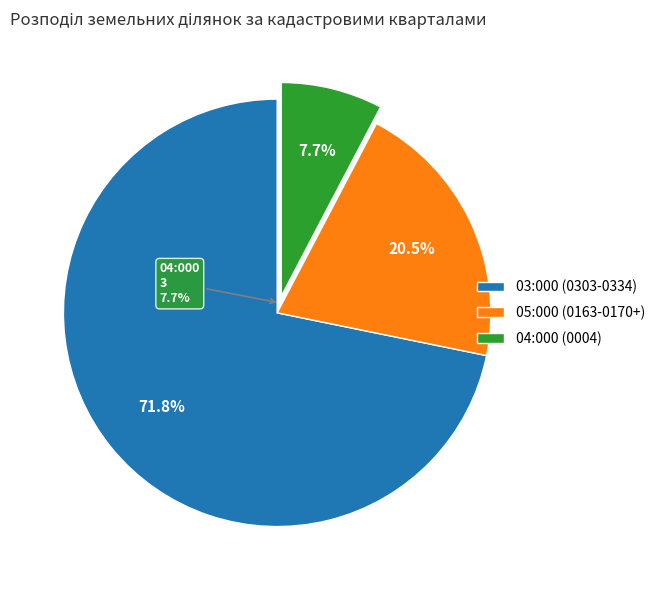

Rank the categories by value from lowest to highest.

04:000 (0004), 05:000 (0163-0170+), 03:000 (0303-0334)